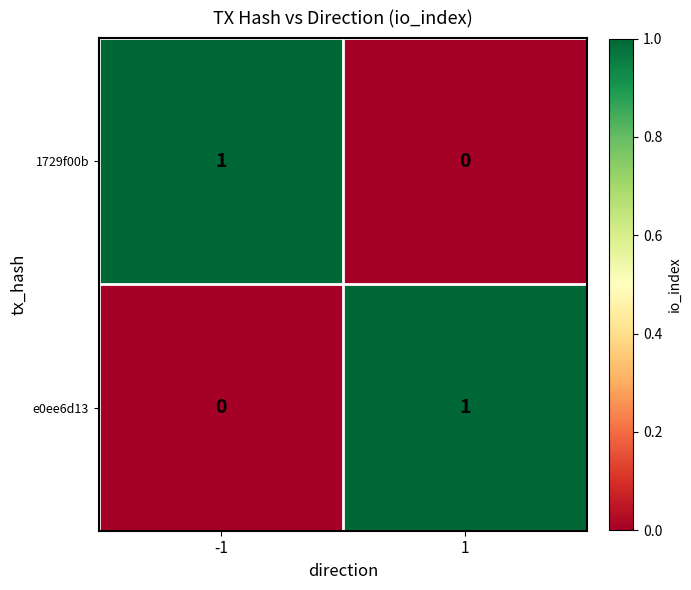

Is the value of e0ee6d13 at 1 greater than the value of 1729f00b at 1?

Yes